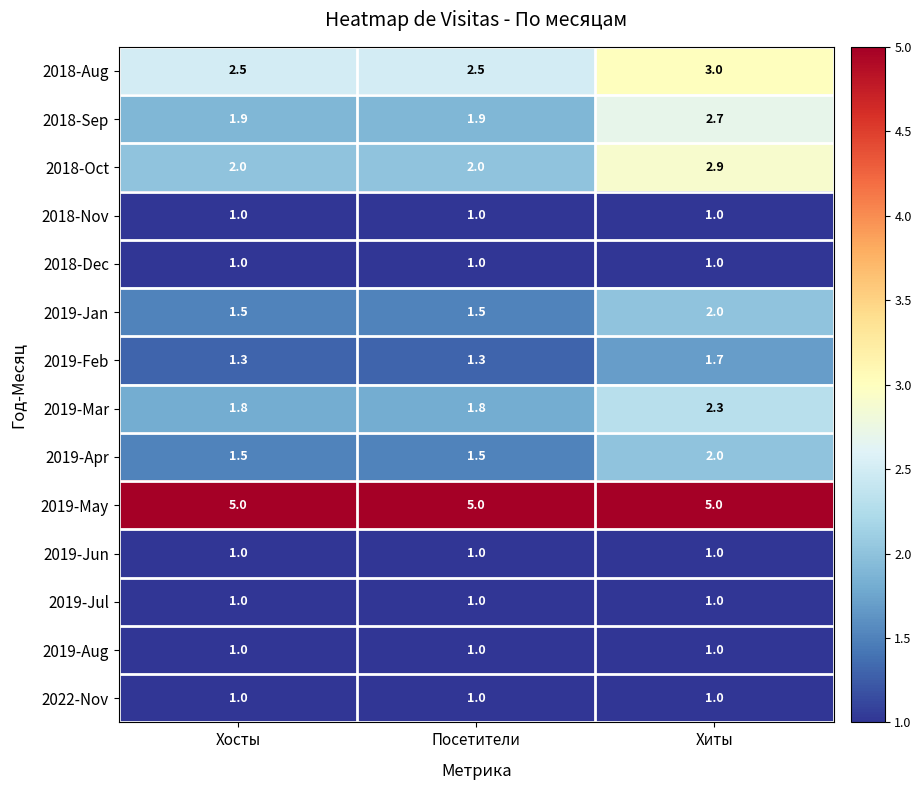

Count the number of categories in the chart.

3